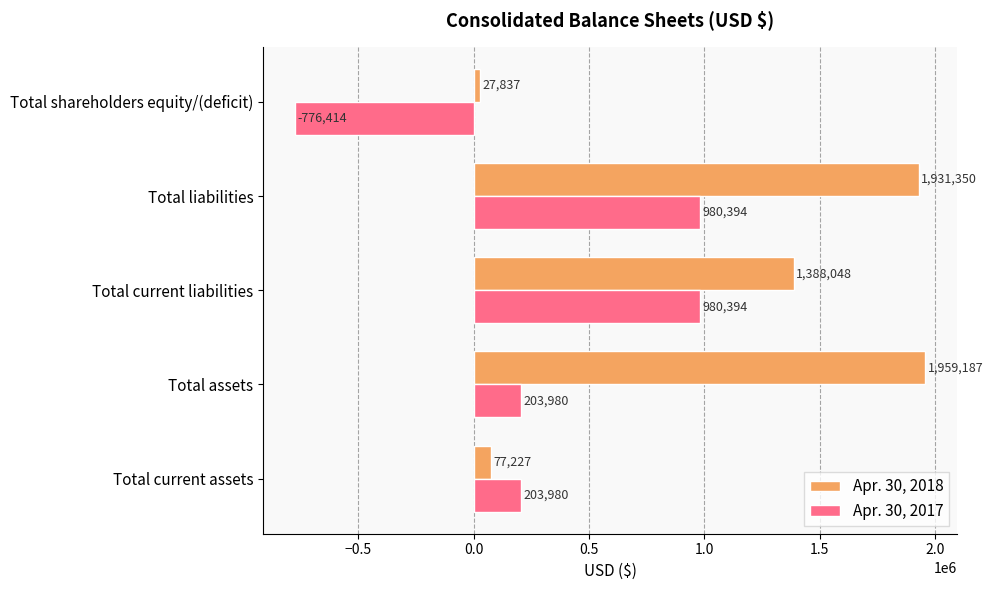

At which category does the chart reach its peak across all series?

Total assets